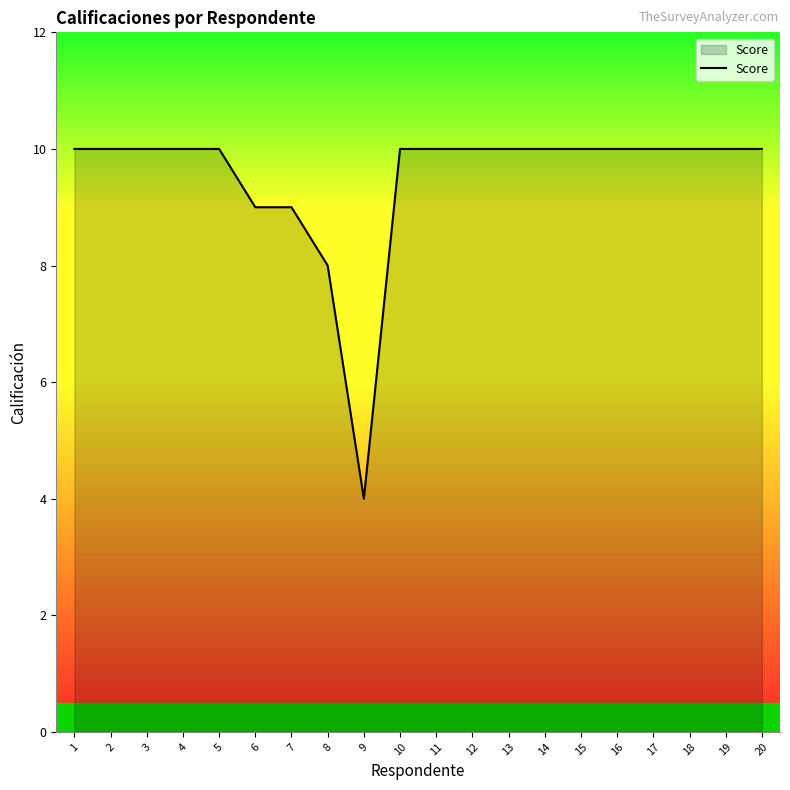

At which category does the chart reach its minimum across all series?

9